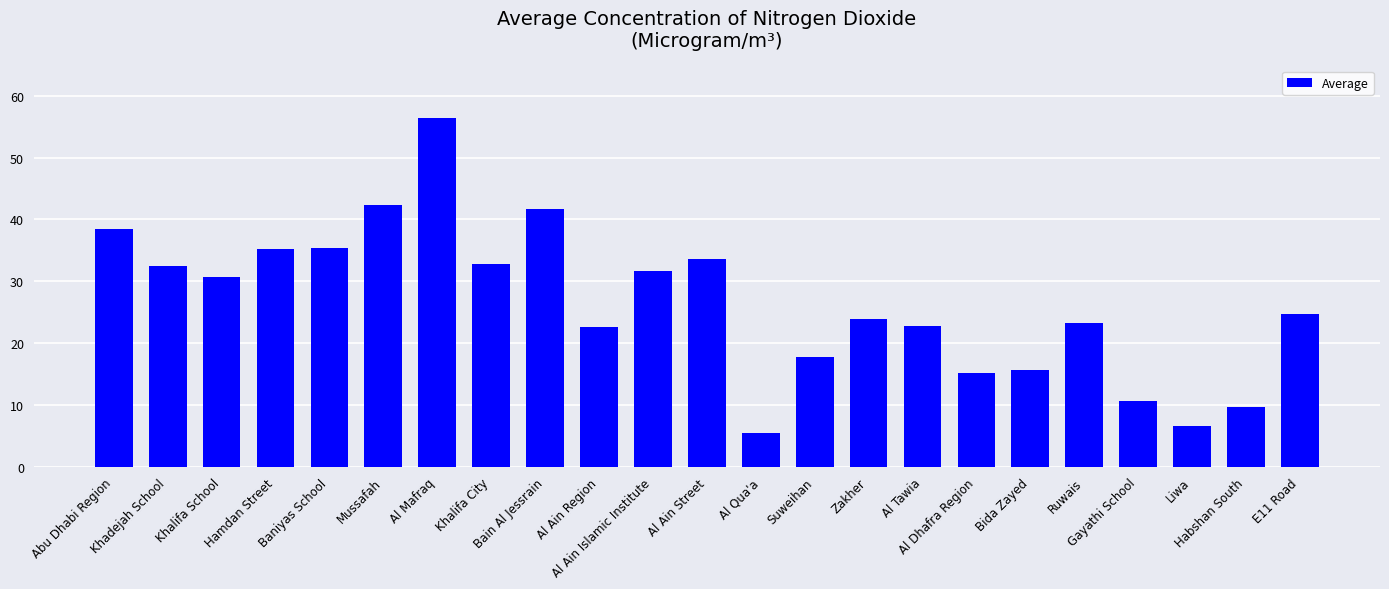

What is the maximum value shown in the chart?

56.5